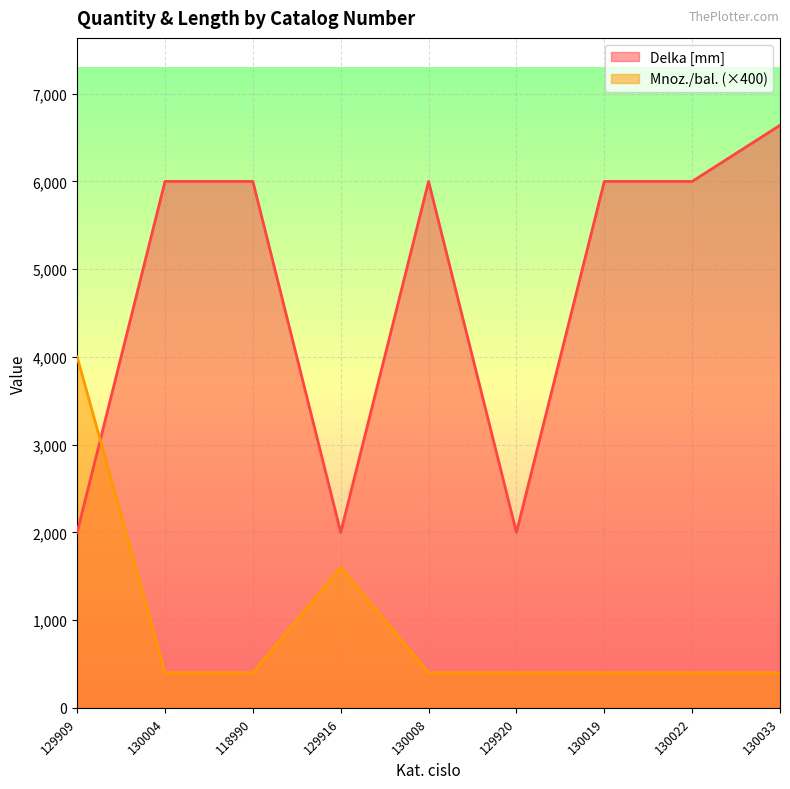

How many times do Delka [mm] and Mnoz./bal. cross each other?

1